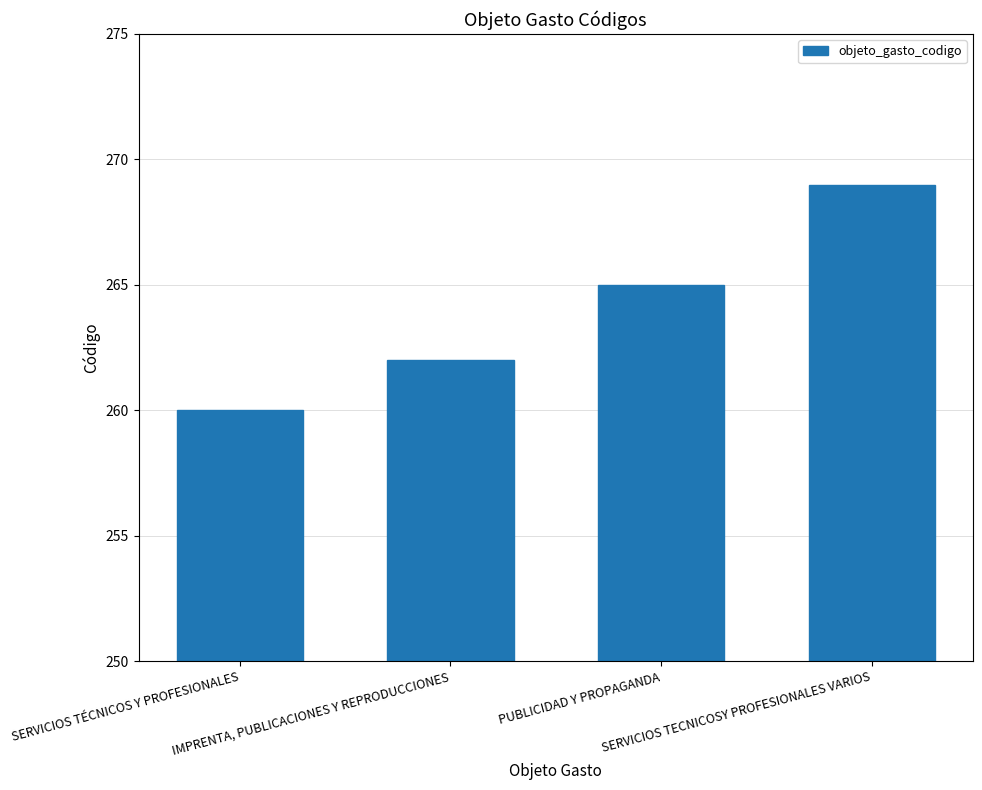

What is the smallest value displayed?

260